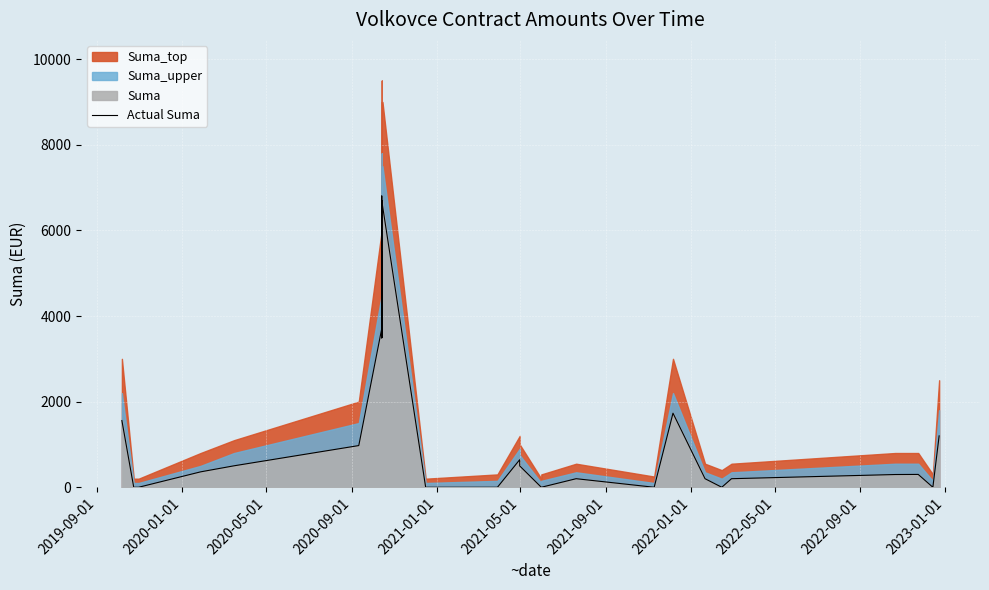

True or false: the data shows 3751.1 at 17.

False